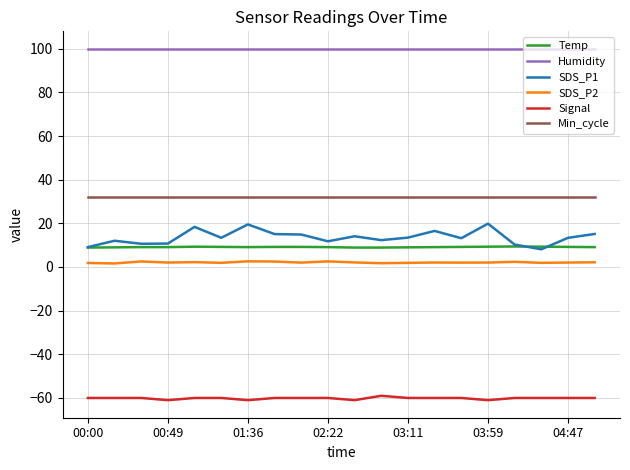

Which series has the largest range (max minus min)?

SDS_P1